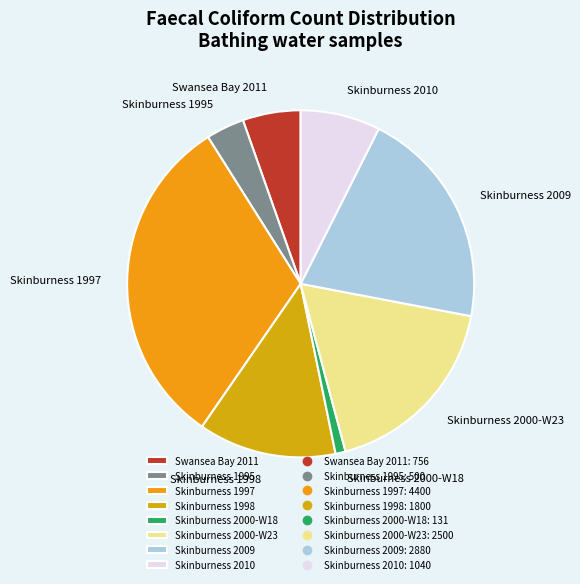

Count the number of slices in the pie.

8